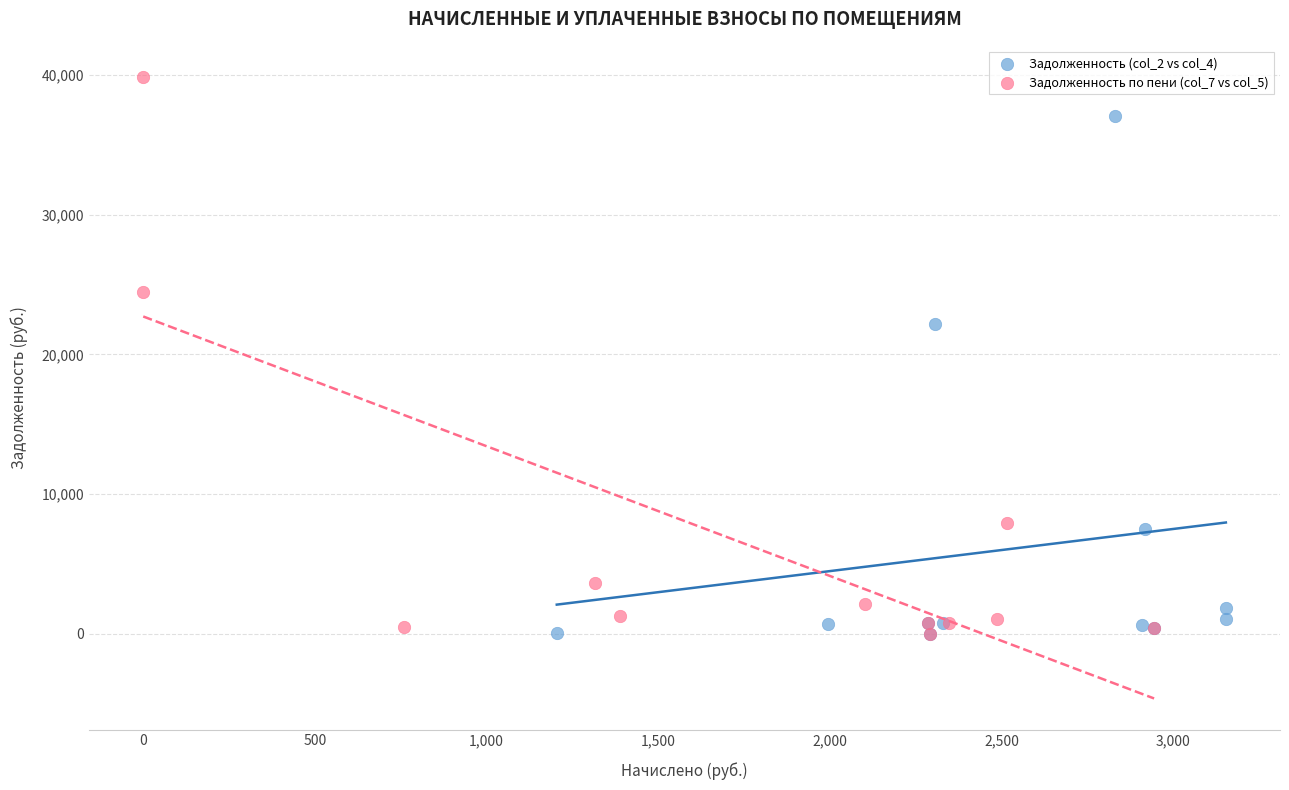

Which series has the widest spread of Y values?

Задолженность по пени (col_7 vs col_5)